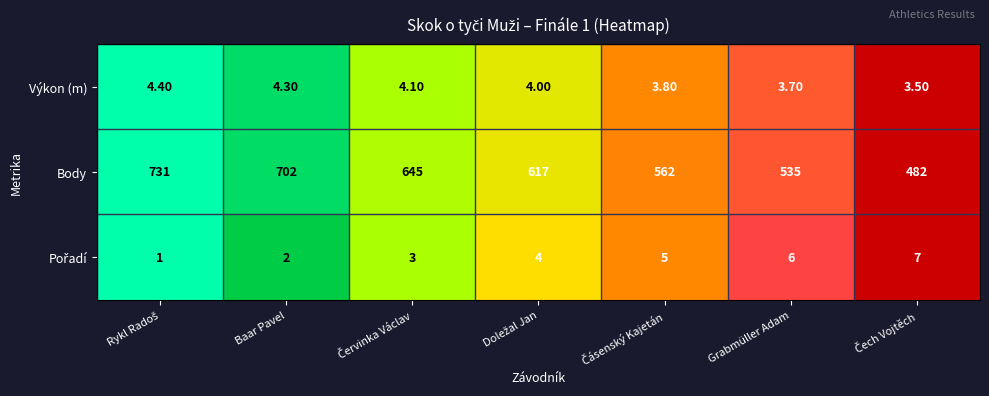

What is the difference between the maximum and minimum values in the Body series?

249.0